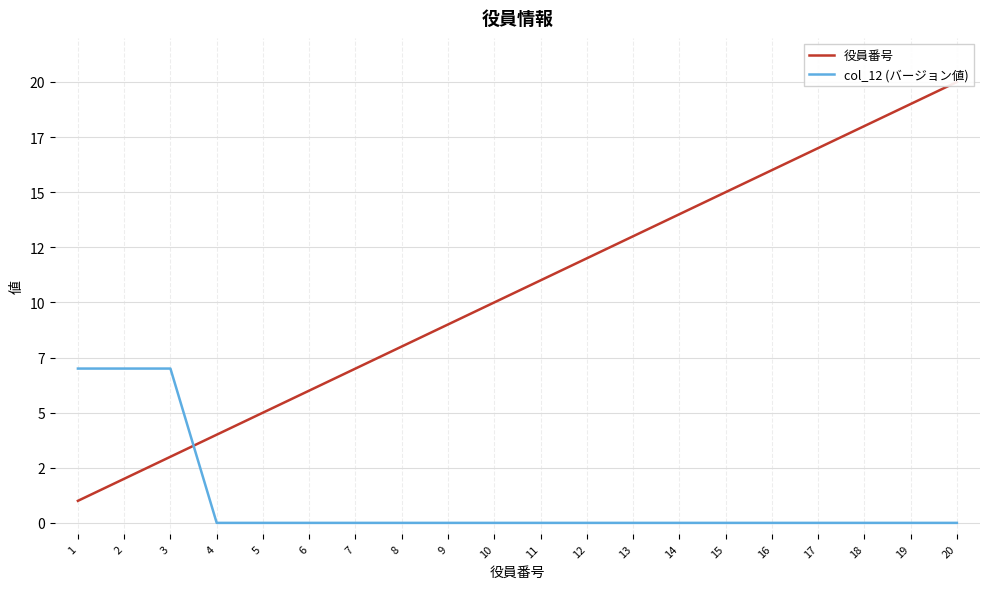

What is the value of the 役員番号 point at the 19th from the left?

19